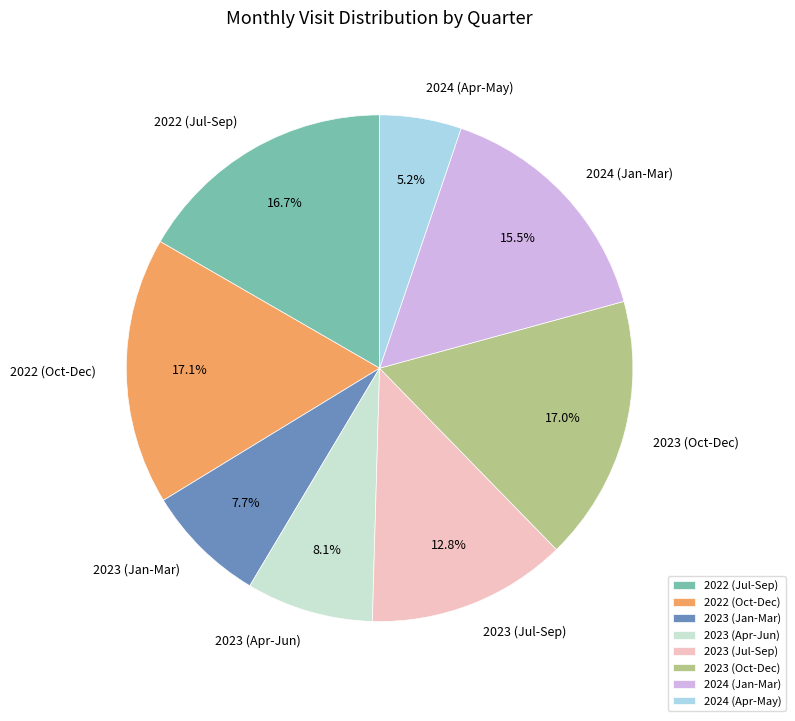

Which slice is the smallest?

2024 (Apr-May)